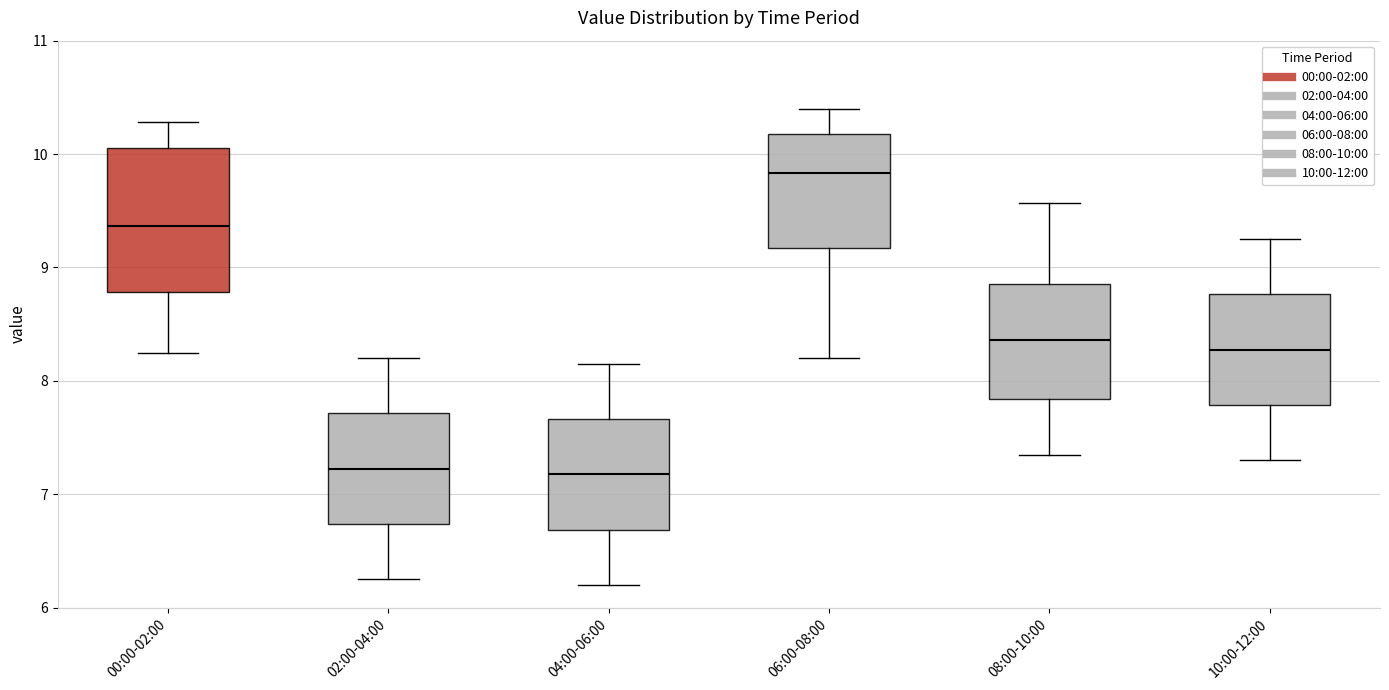

Which box is the tallest, from its lower edge to its upper edge?

00:00-02:00